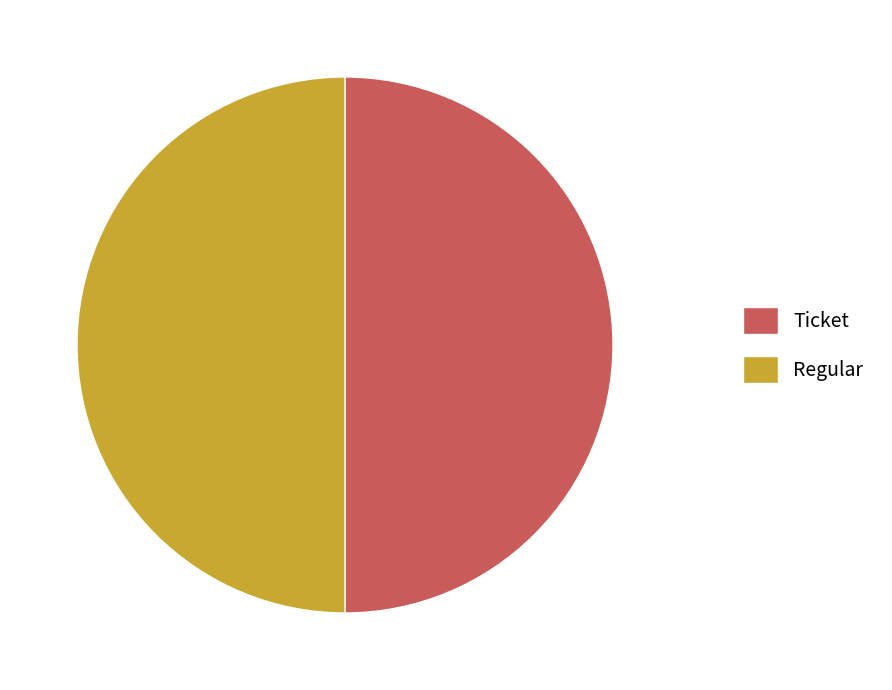

How many segments does this pie chart have?

2